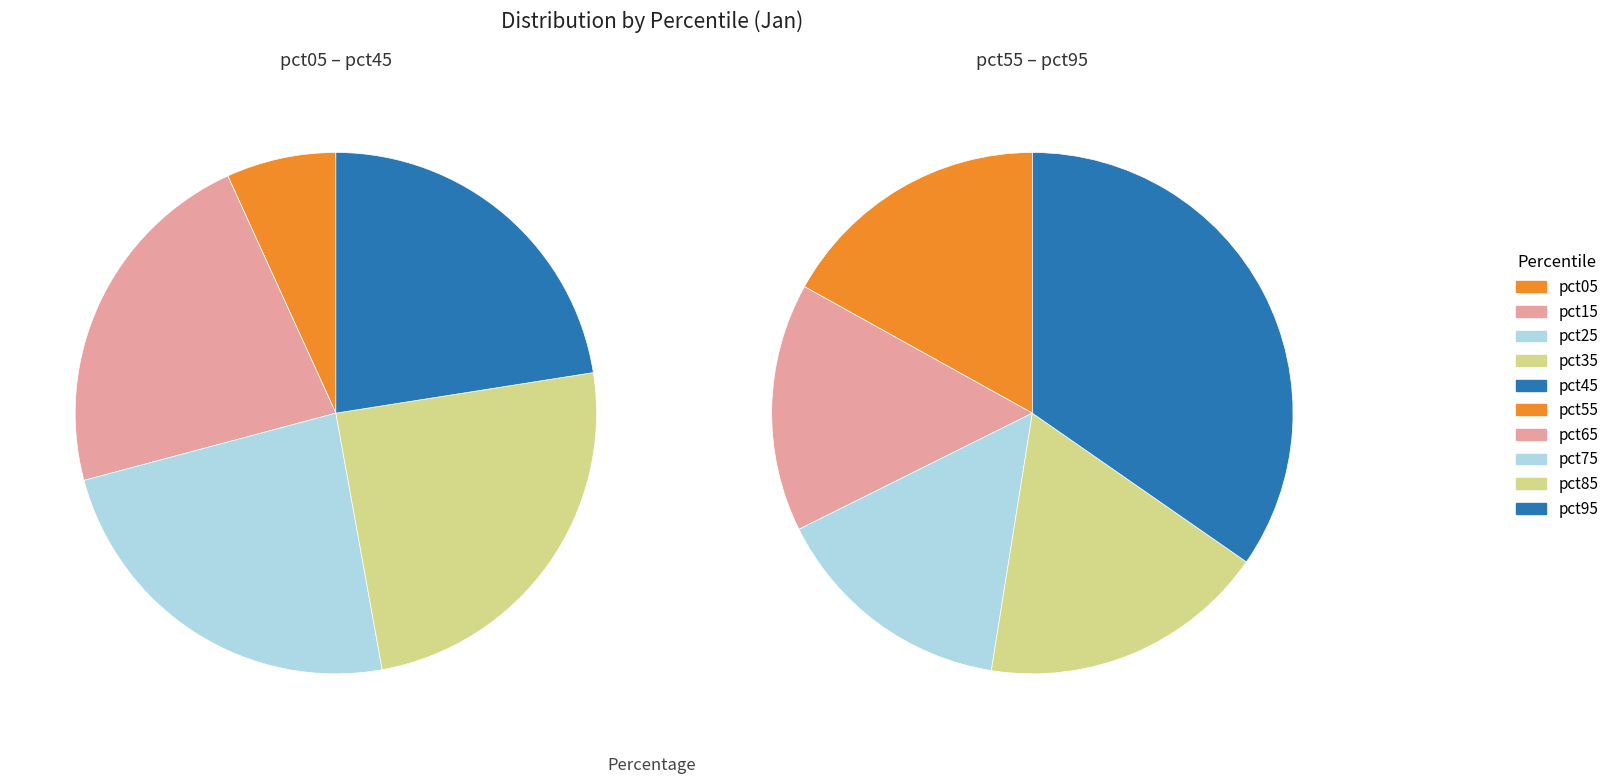

Count the number of slices in the pie.

10